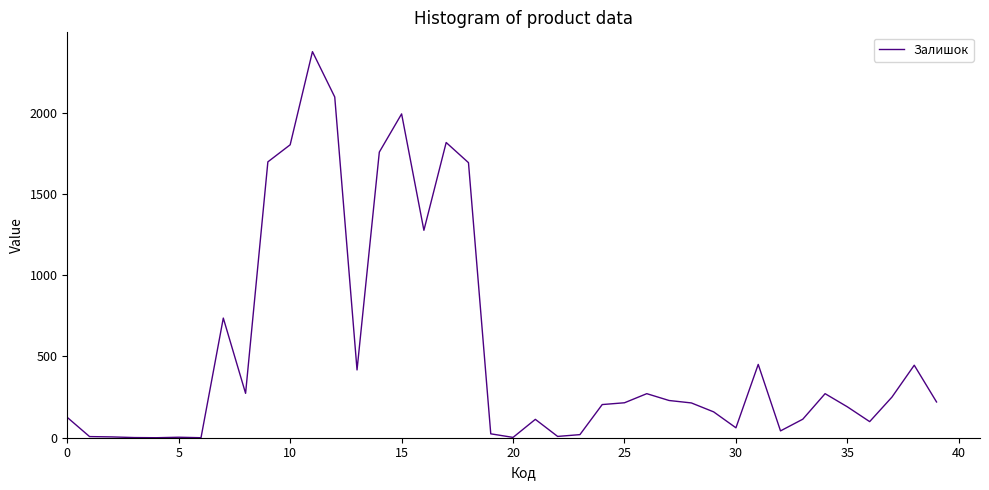

What is the difference between the maximum and second lowest values?

2375